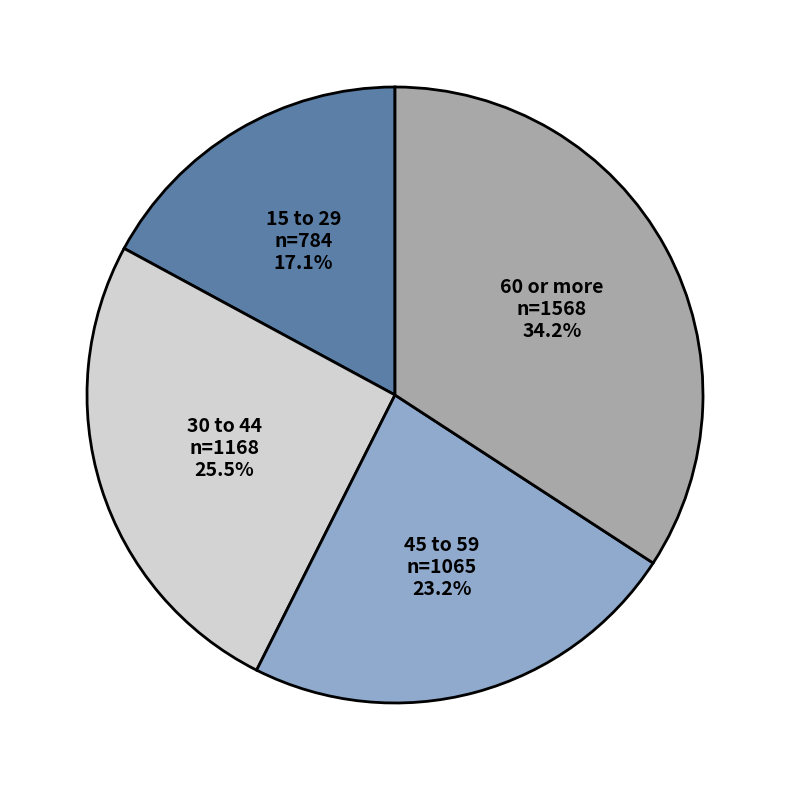

Between 45 to 59 and 15 to 29, which is larger?

45 to 59